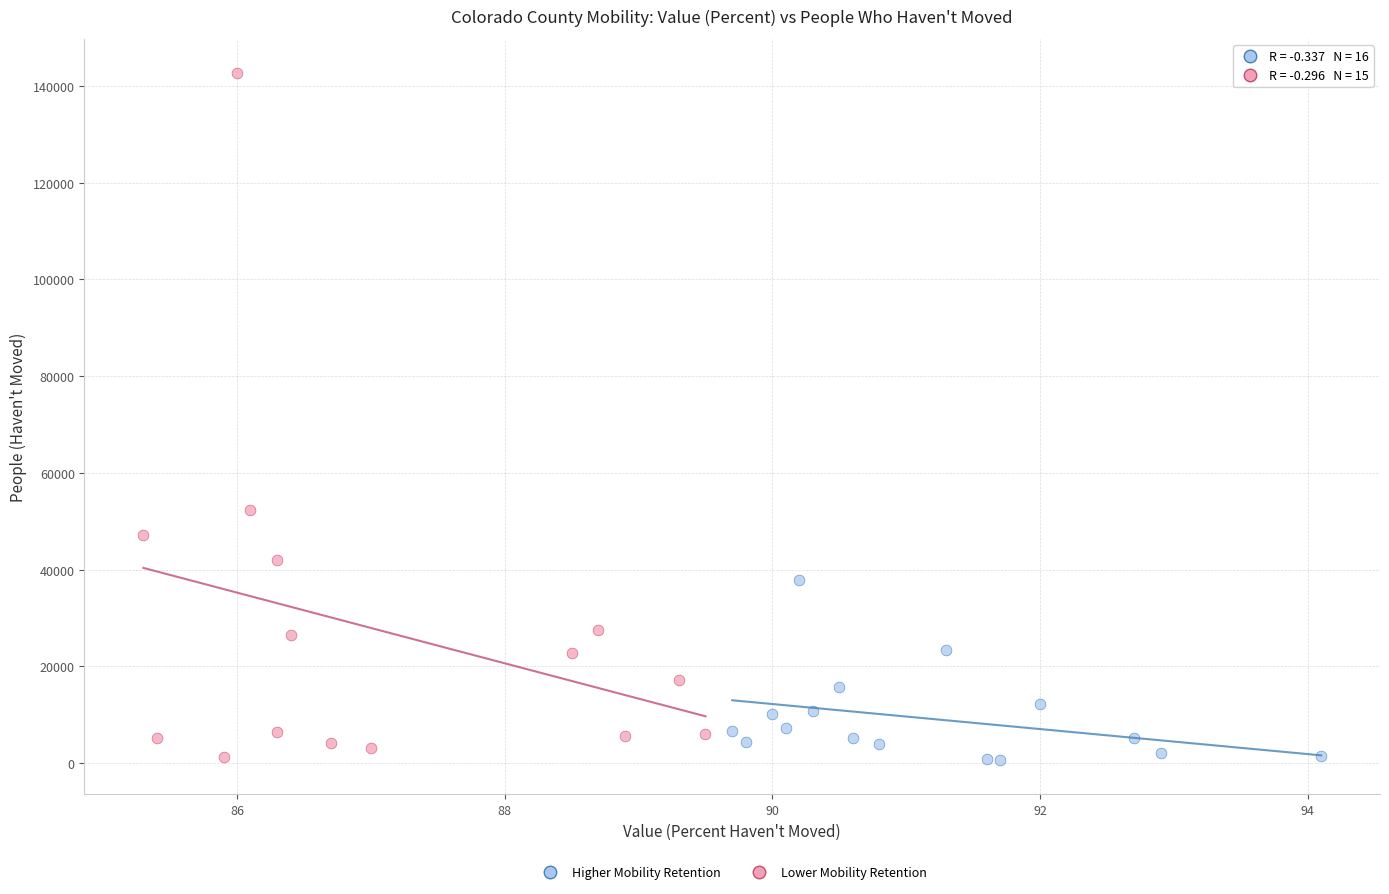

Which series has the widest spread of Y values?

Lower Mobility Retention